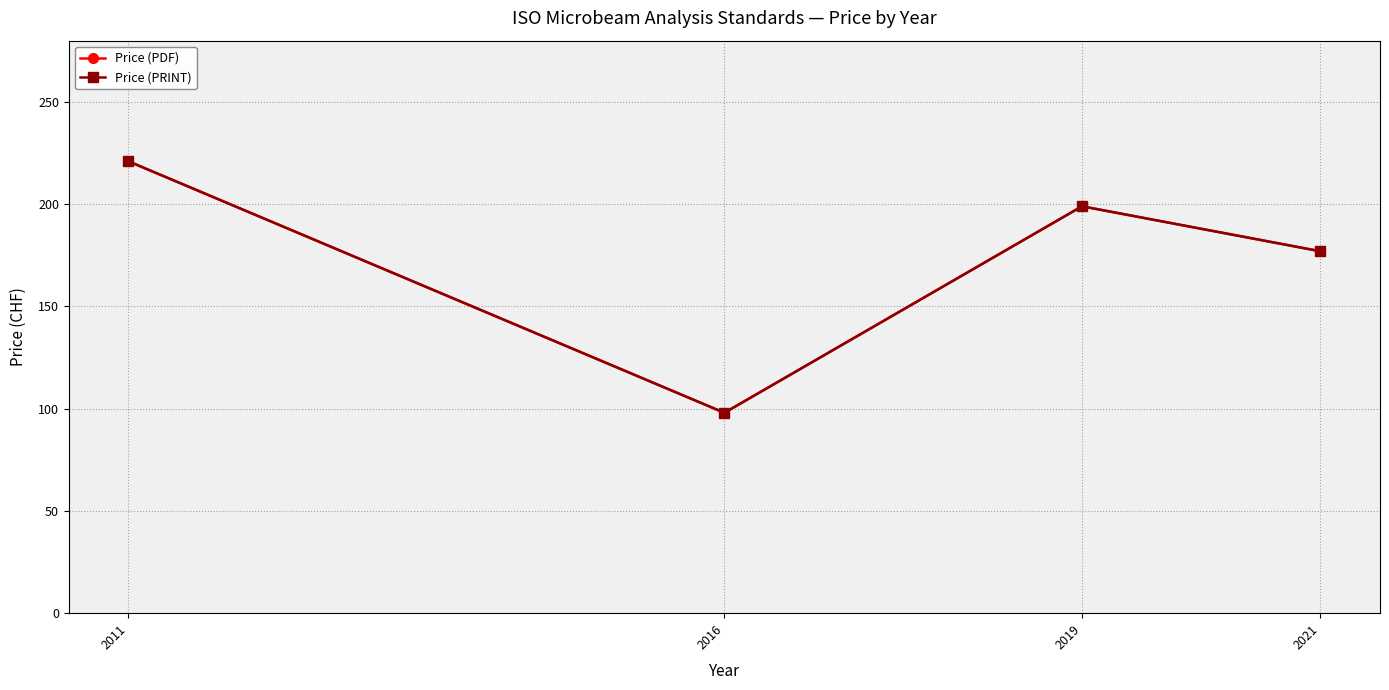

At which label does Price (PRINT) reach its minimum?

2016